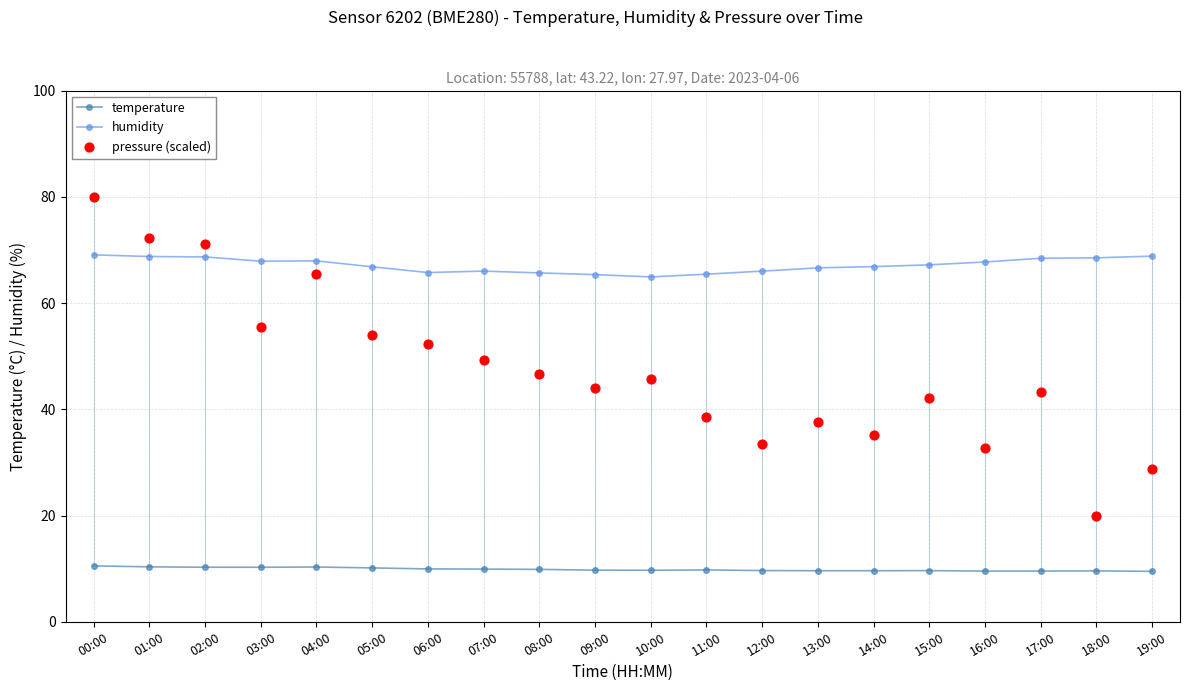

What is the total value across all series at 01:00?

151.4